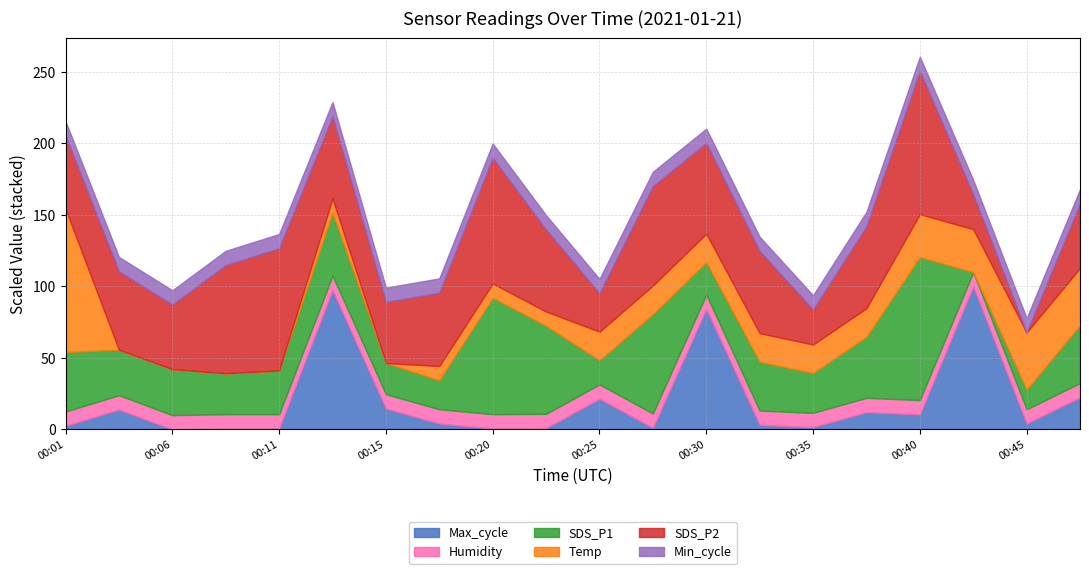

Which series has the widest spread of values?

Max_cycle